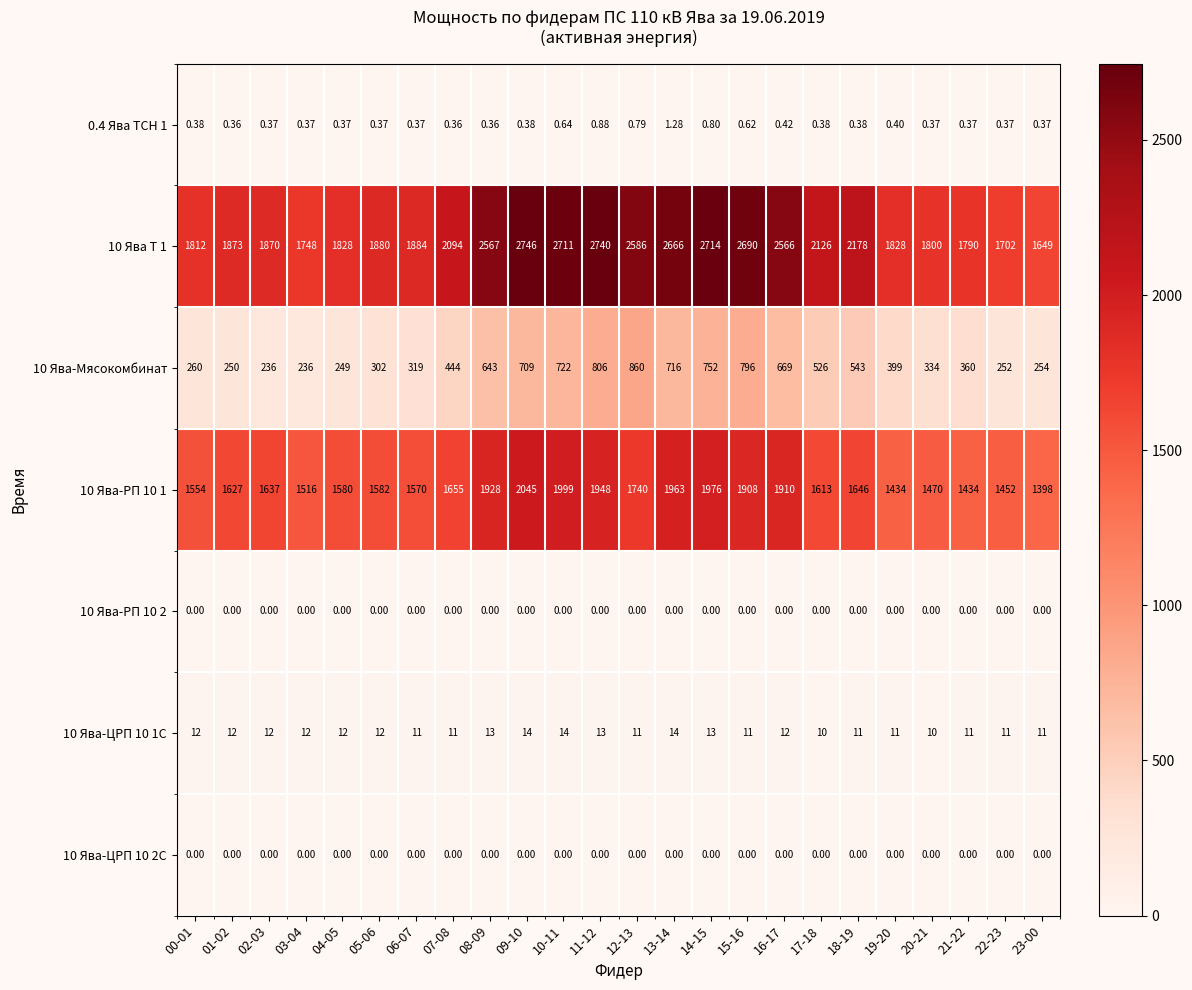

Which series has the largest range (max minus min)?

10 Ява Т 1